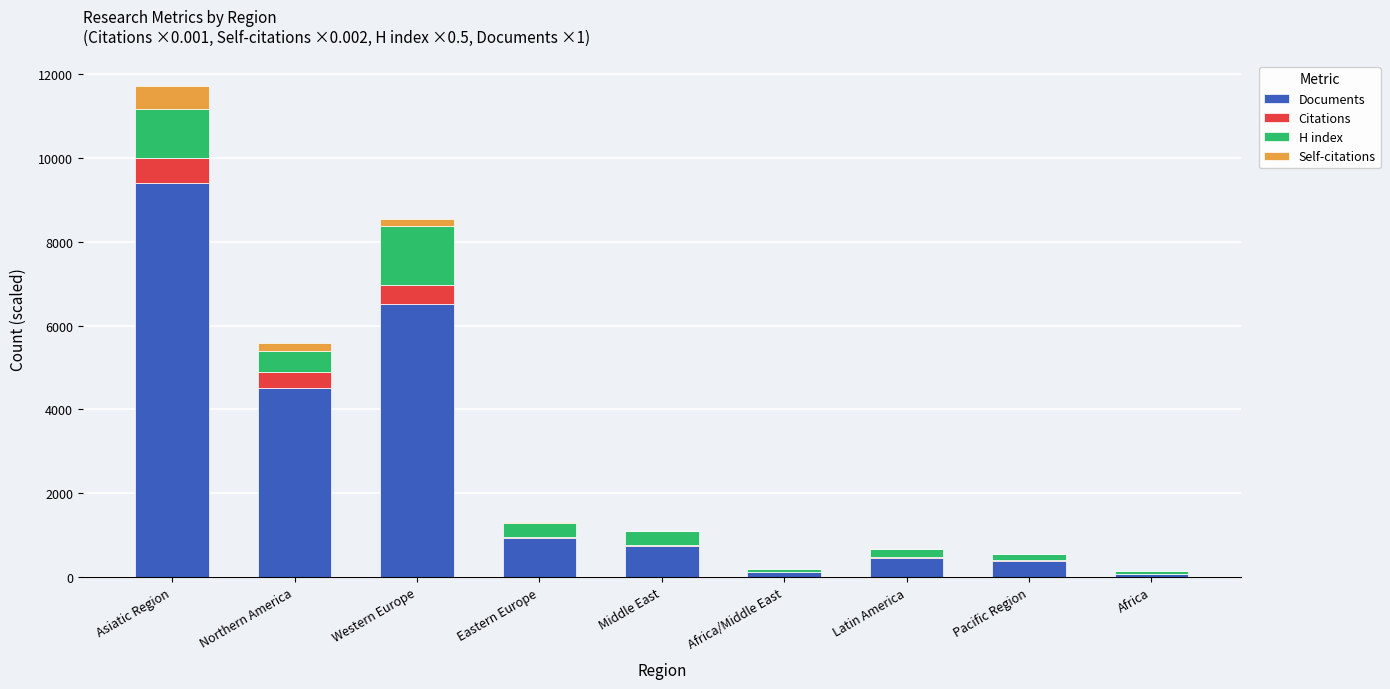

At which label does Documents reach its peak?

Asiatic Region